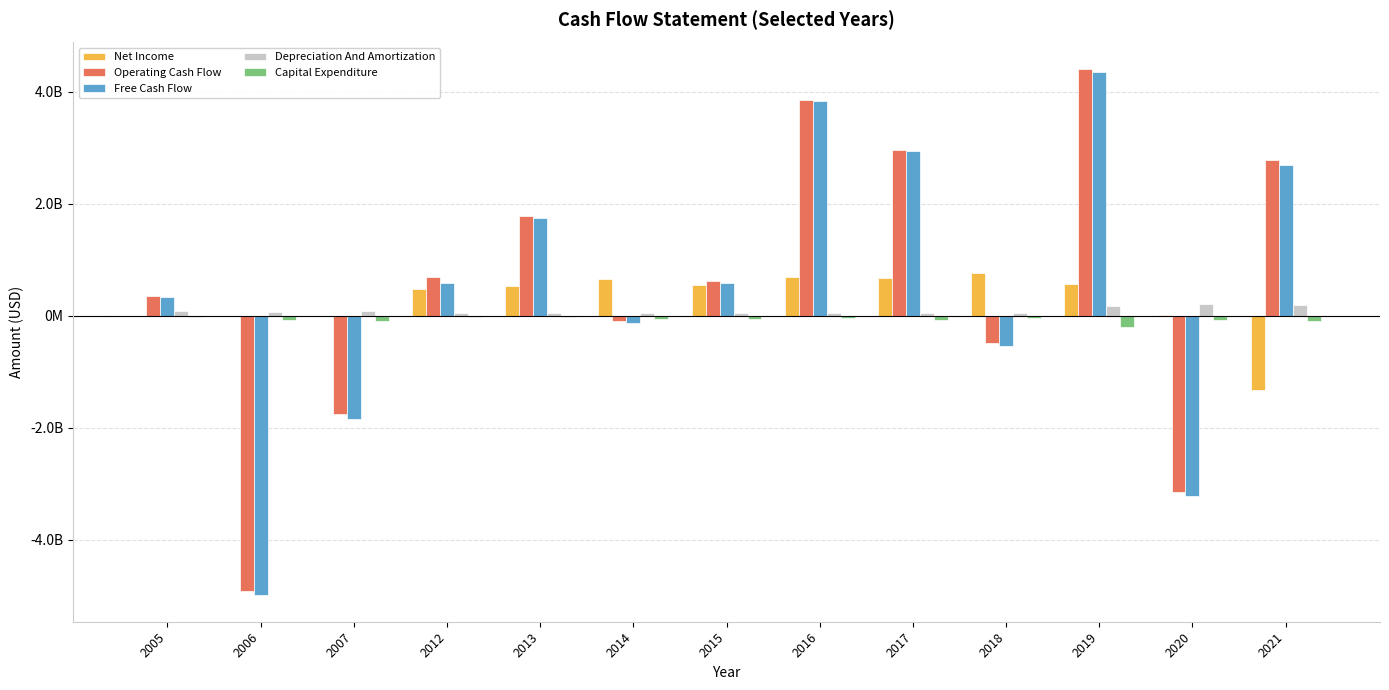

Are the bars horizontal?

No